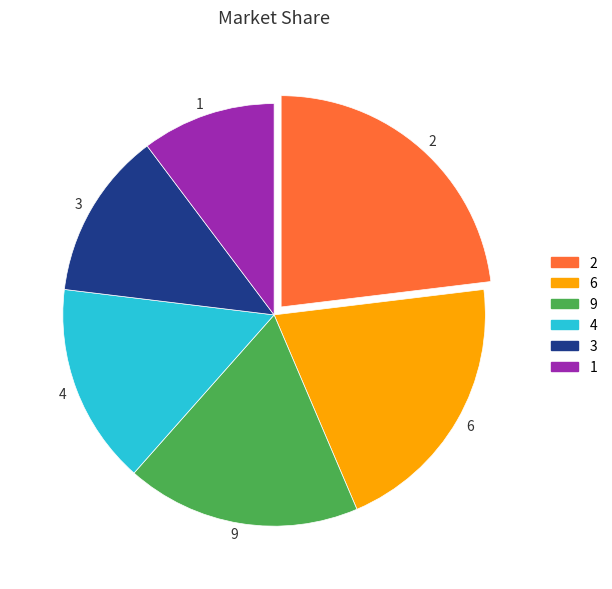

Do 4 and 3 together represent more than half of the pie?

No